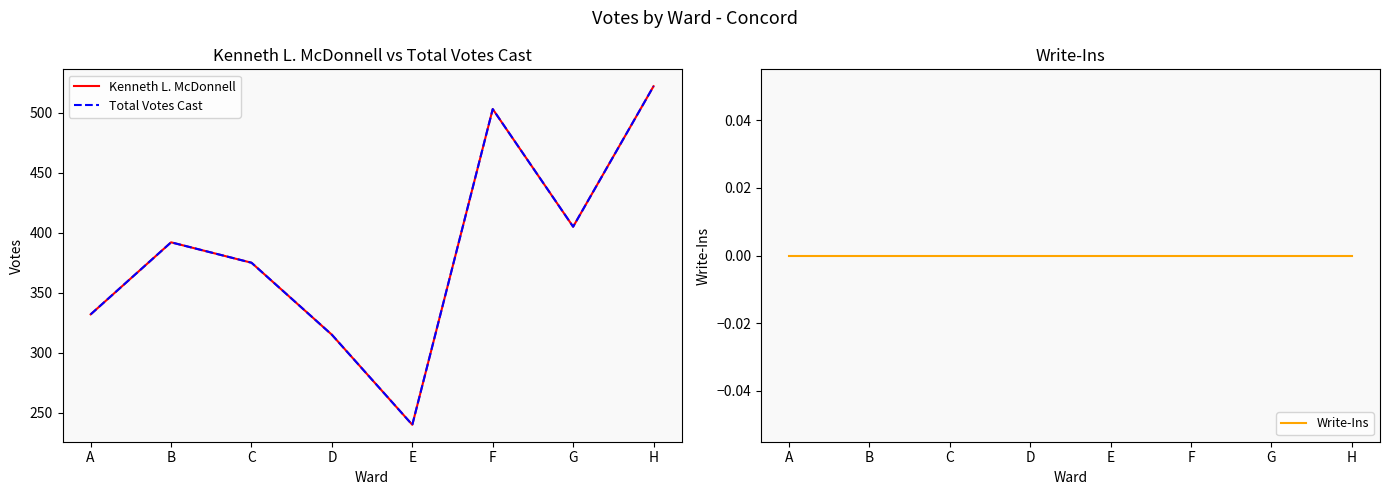

Rank the series by their maximum value, from lowest to highest.

Write-Ins, Kenneth L. McDonnell, Total Votes Cast